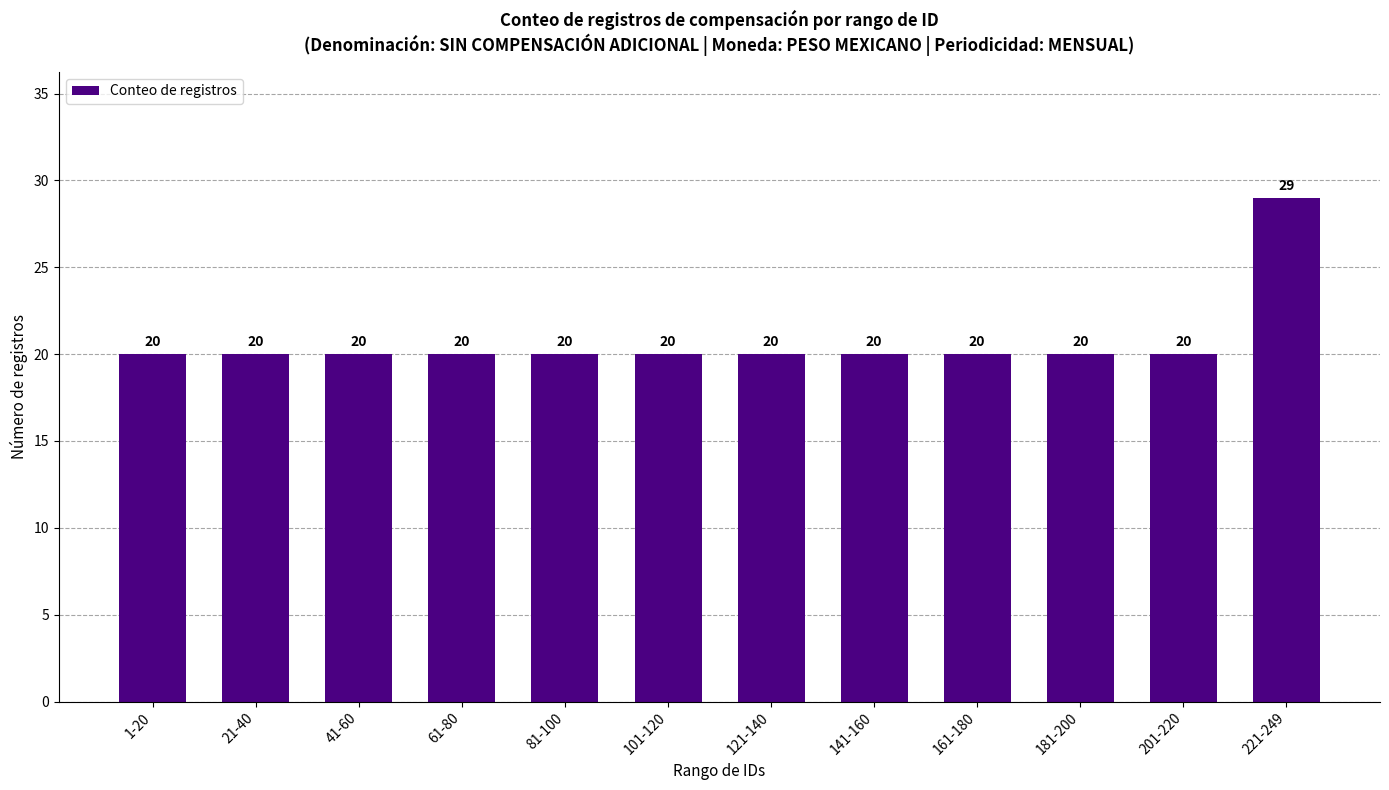

Are the bars grouped side by side (vs. stacked)?

No